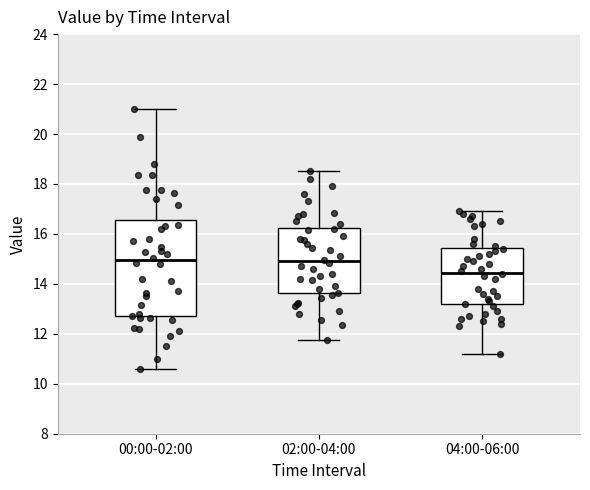

Which box has the lowest median line?

04:00-06:00